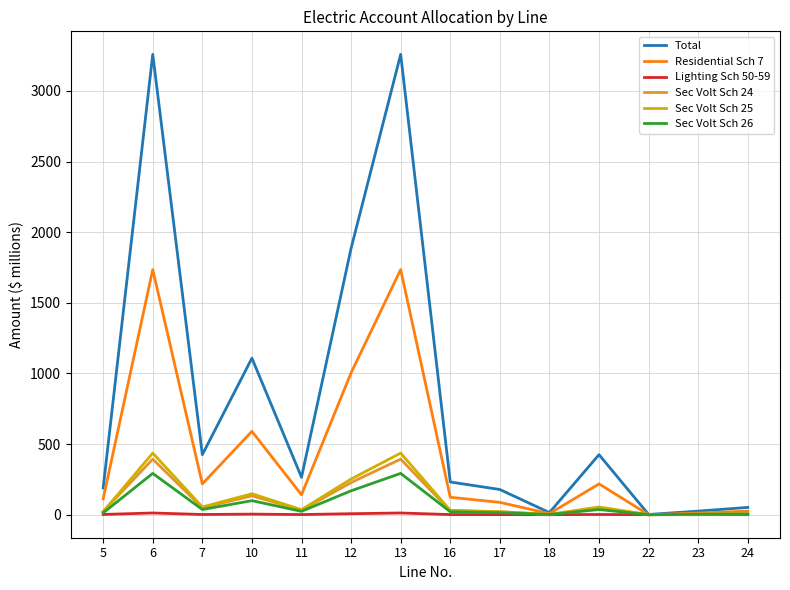

What is the highest value of the Total series?

3259.1